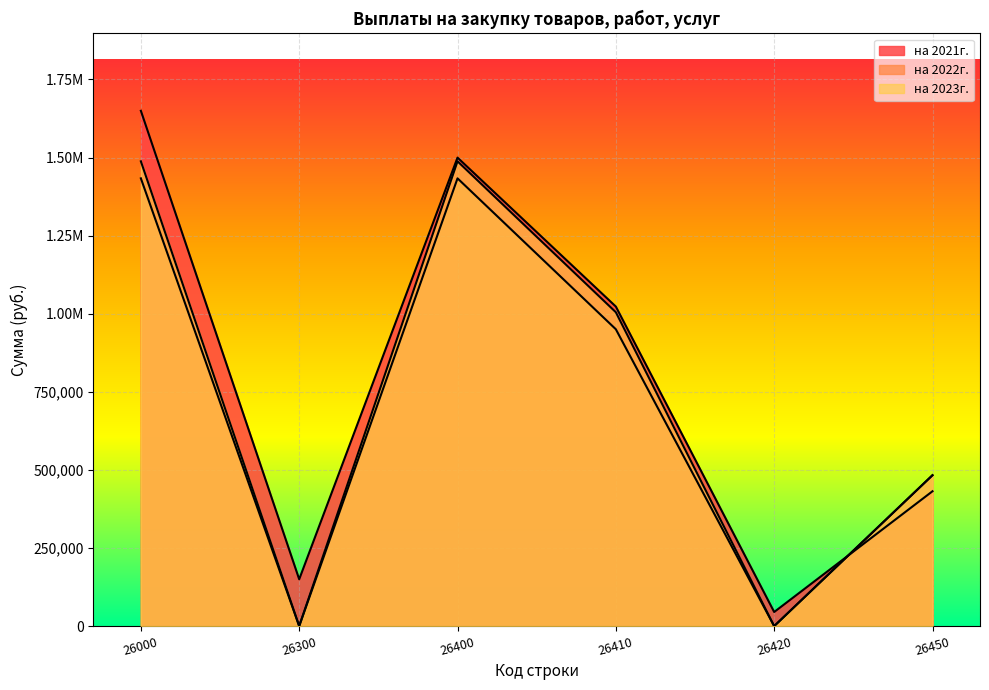

Which series changed the most between 26300 and 26400?

на 2023г.